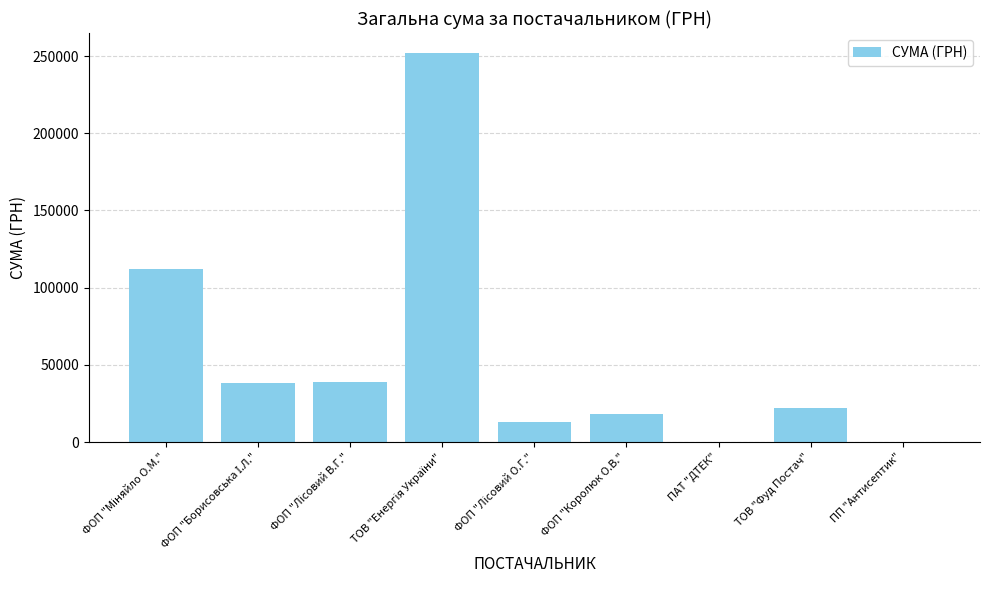

What is the sum of the values at ТОВ "Фуд Постач" and ФОП "Королюк О.В."?

40455.7